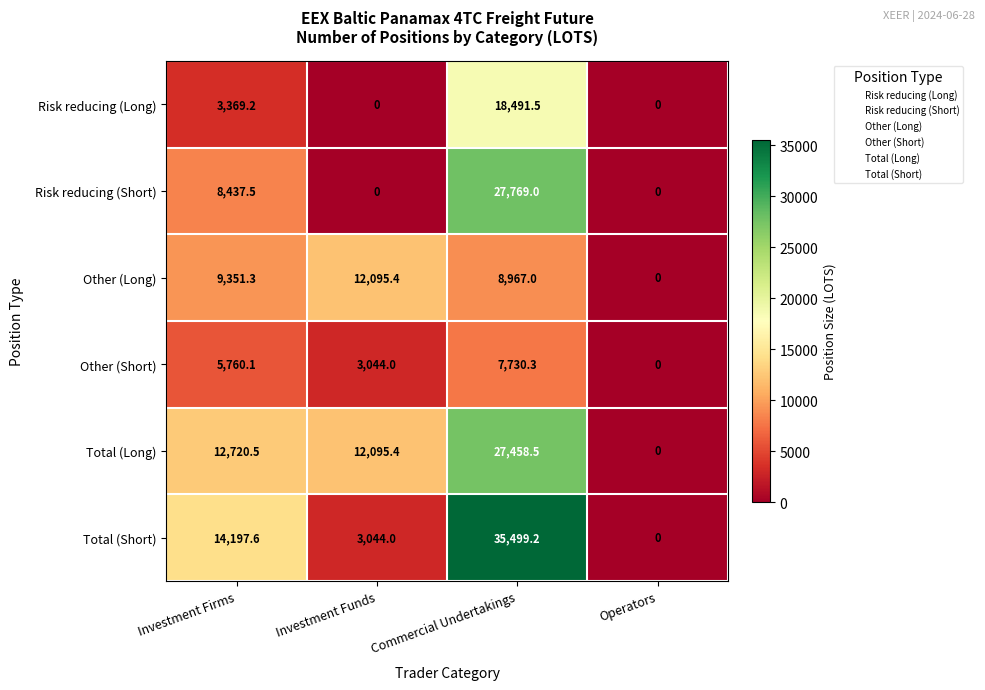

At how many categories does at least one series exceed 22032?

1